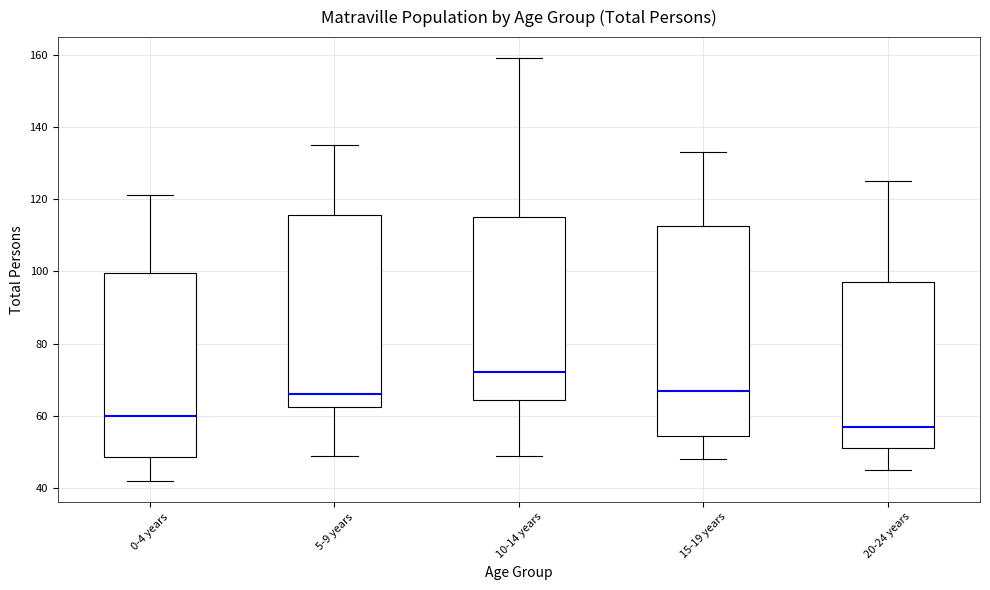

Which box has the highest median line?

10-14 years